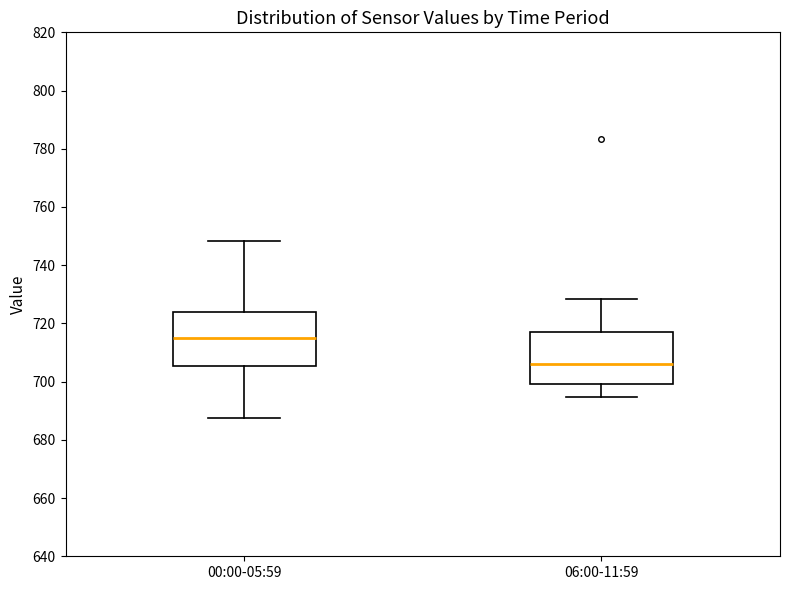

Reading left to right, transcribe this box plot: for each box, give where its median line is, the range the box spans, and where its two whiskers end, as read against the y-axis. The values are not printed on the chart, so give them approximately, as read against the axis.

00:00-05:59: median 716, box 706 to 724, whiskers 688 to 748
06:00-11:59: median 706, box 700 to 718, whiskers 694 to 728